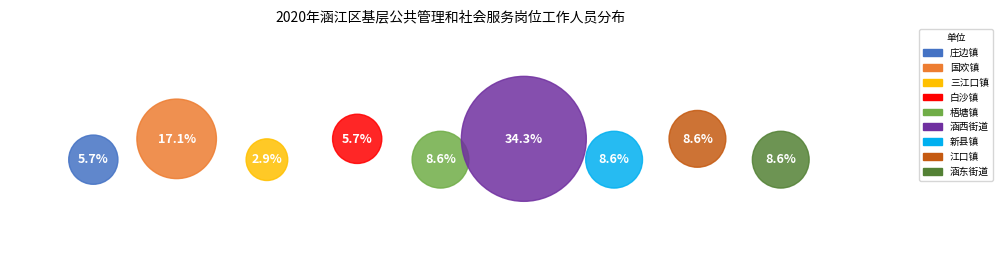

Count the number of slices in the pie.

9